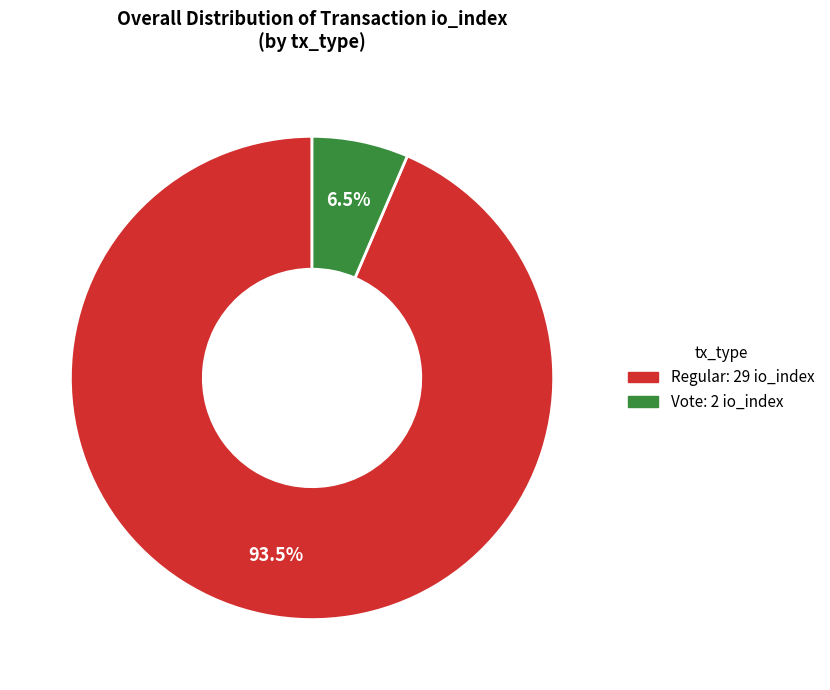

Is there a majority slice in this chart?

Yes